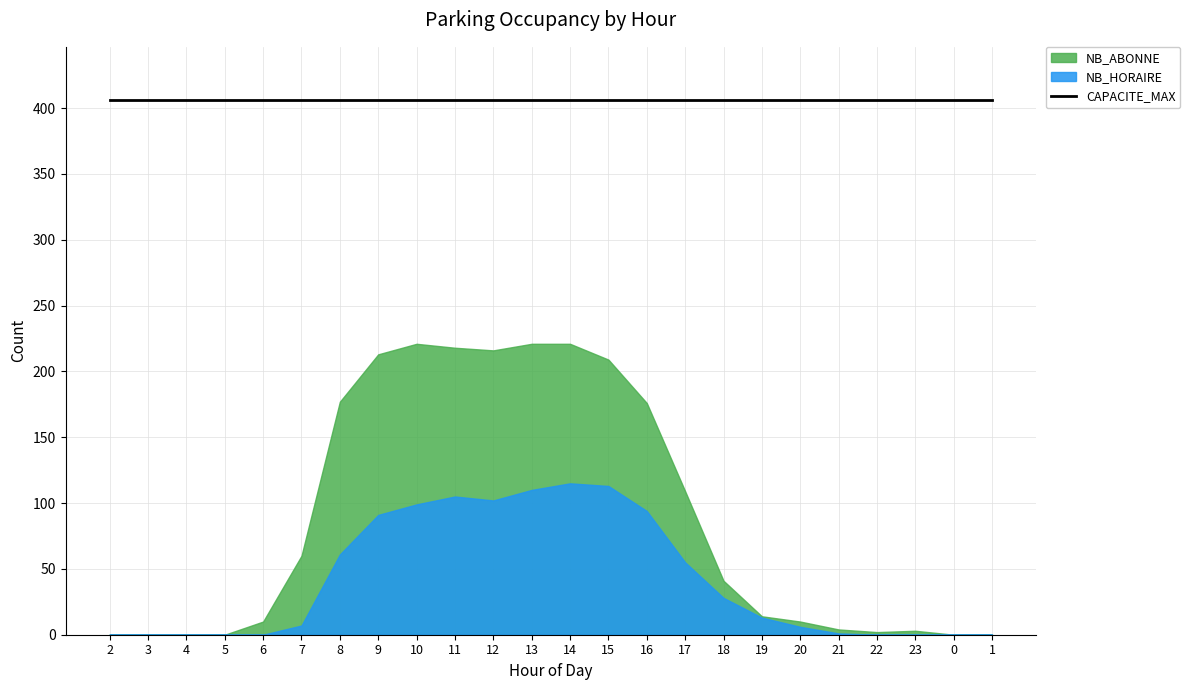

Which has a higher value, 1 or 15?

15